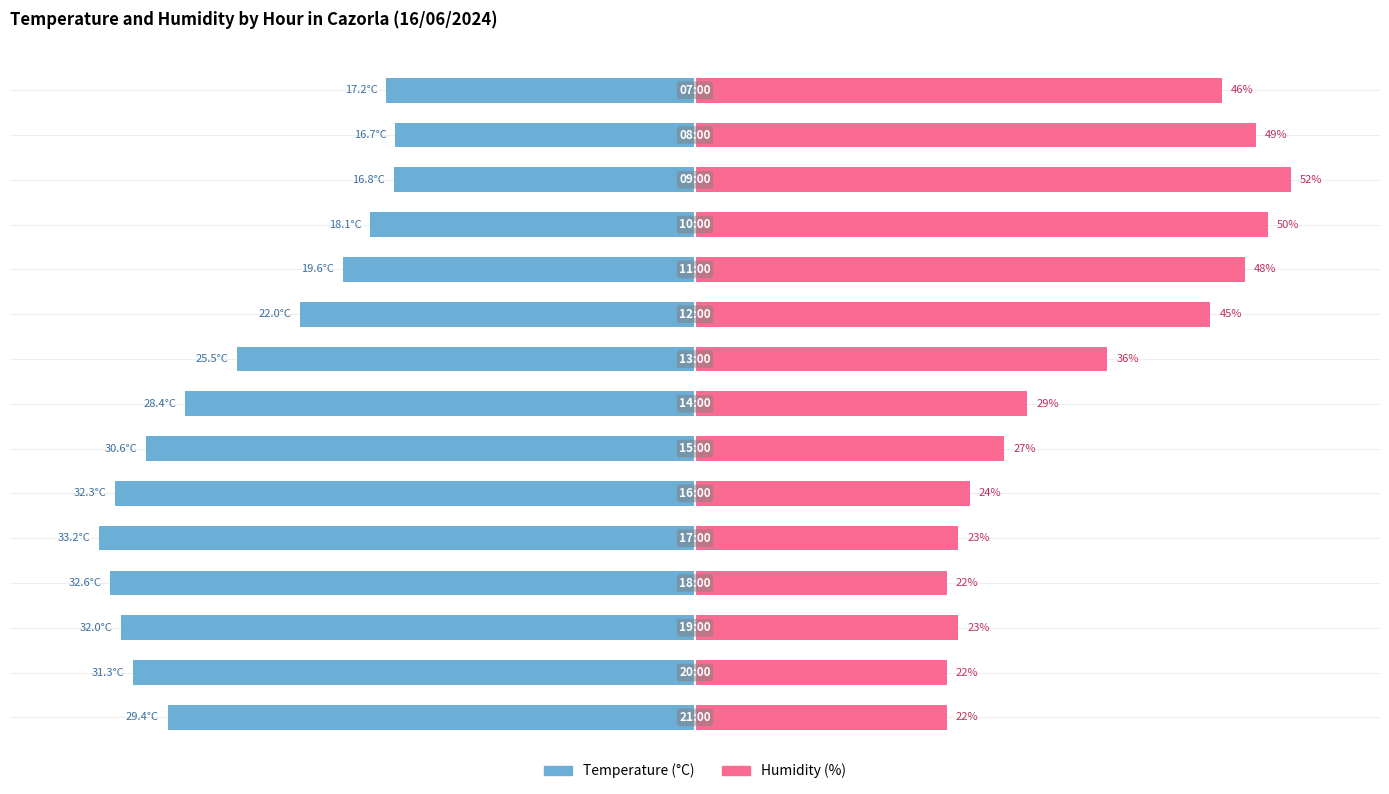

Which series has the largest total across all categories?

Humidity (%)